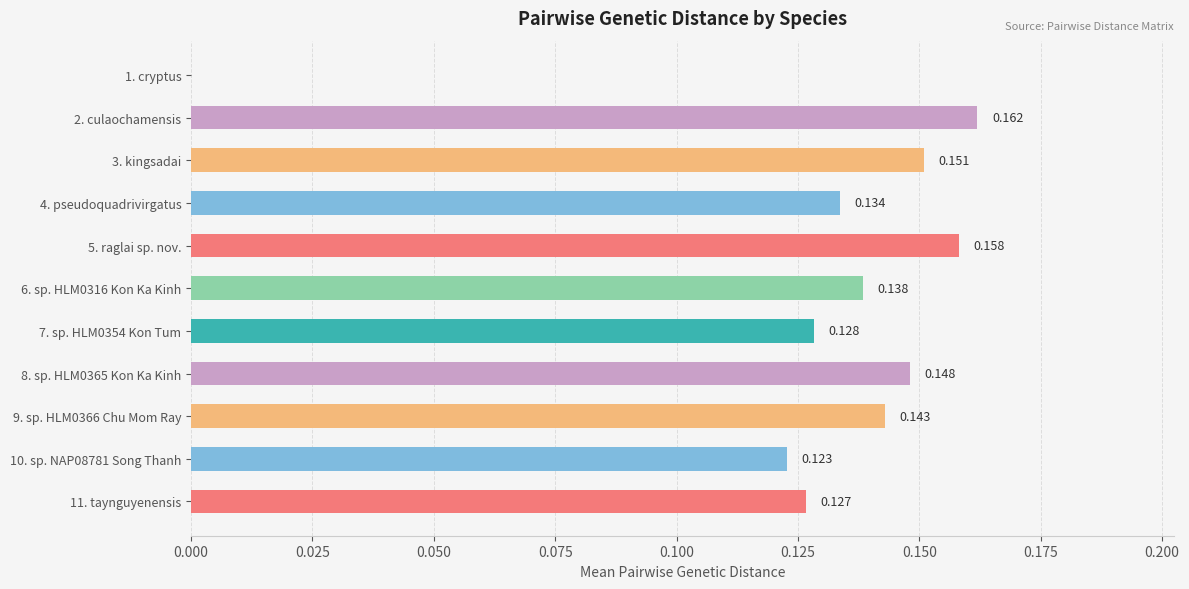

How many categories are shown in the chart?

11